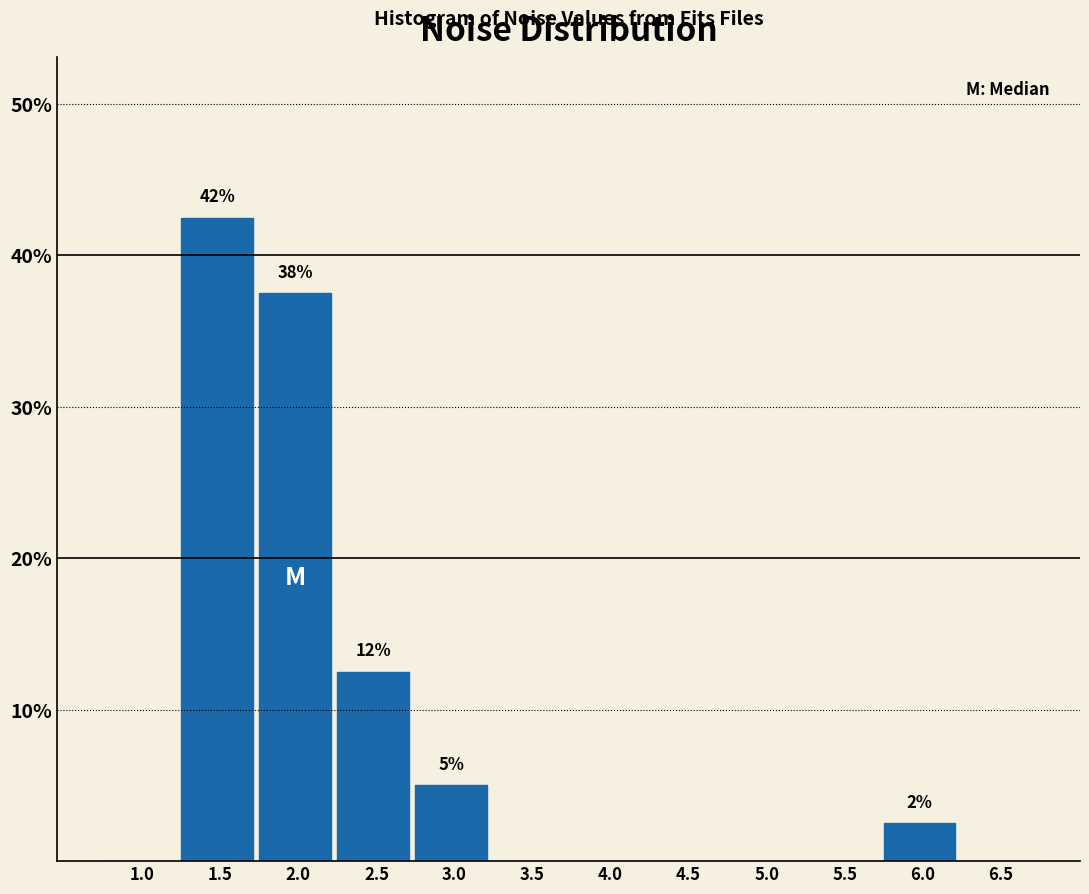

Reading right to left, transcribe all the data shown in this chart.

6.5=0.0	6.0=2.5	5.5=0.0	5.0=0.0	4.5=0.0	4.0=0.0	3.5=0.0	3.0=5.0	2.5=12.5	2.0=37.5	1.5=42.5	1.0=0.0